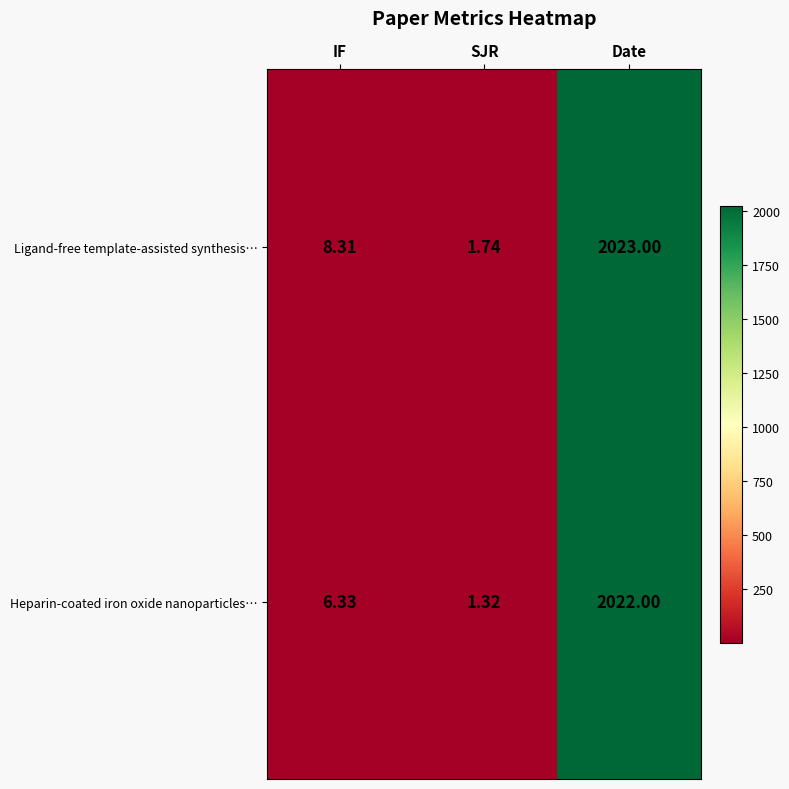

At which label is Ligand-free template-assisted synthesis… closest to 1012?

IF